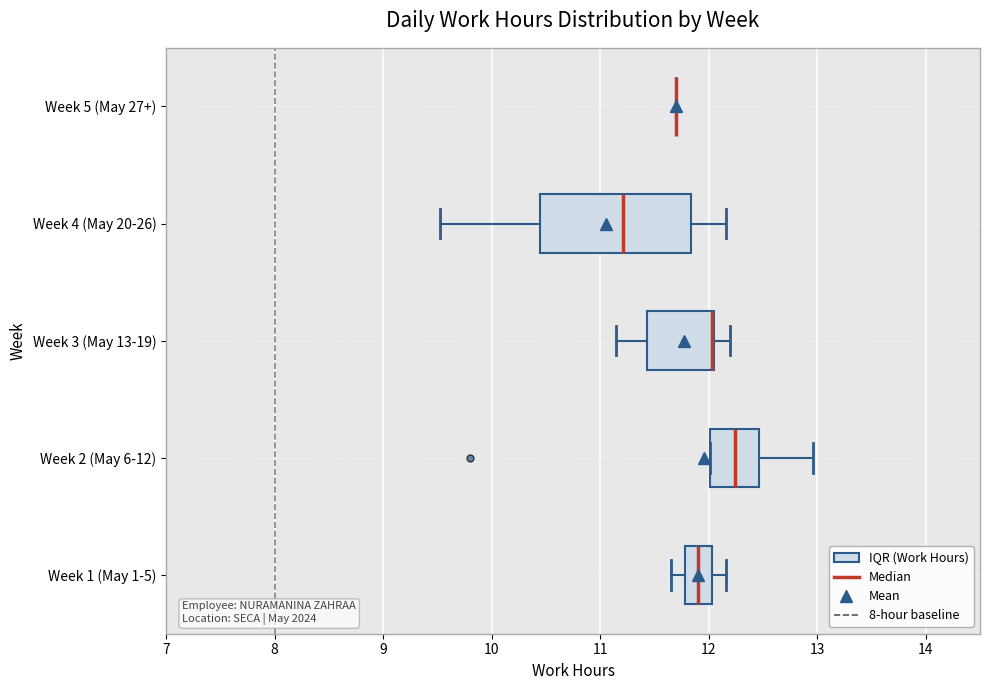

Comparing the boxes themselves (not the whiskers), which one is the widest?

Week 4 (May 20-26)